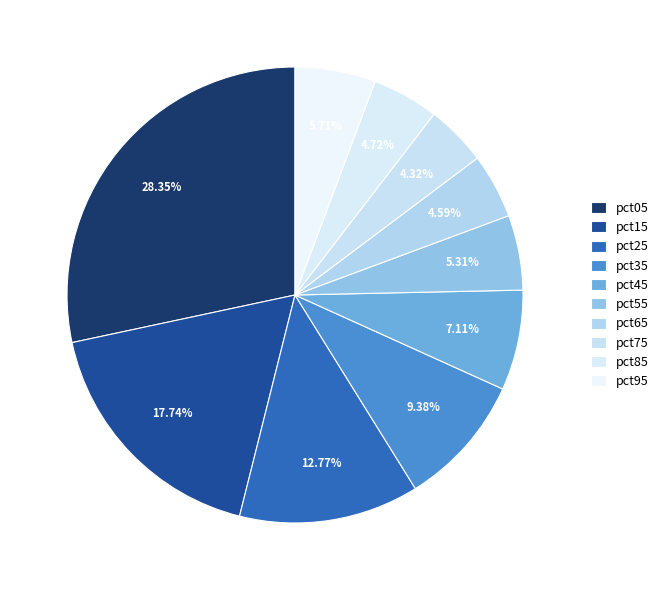

To the nearest percent, what is the average slice percentage?

10%